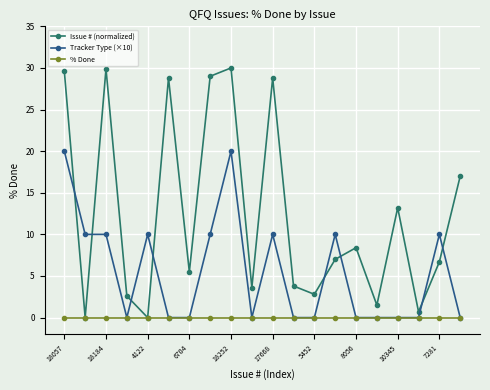

What are all the series names shown in the legend?

Issue # (normalized), Tracker Type (×10), % Done